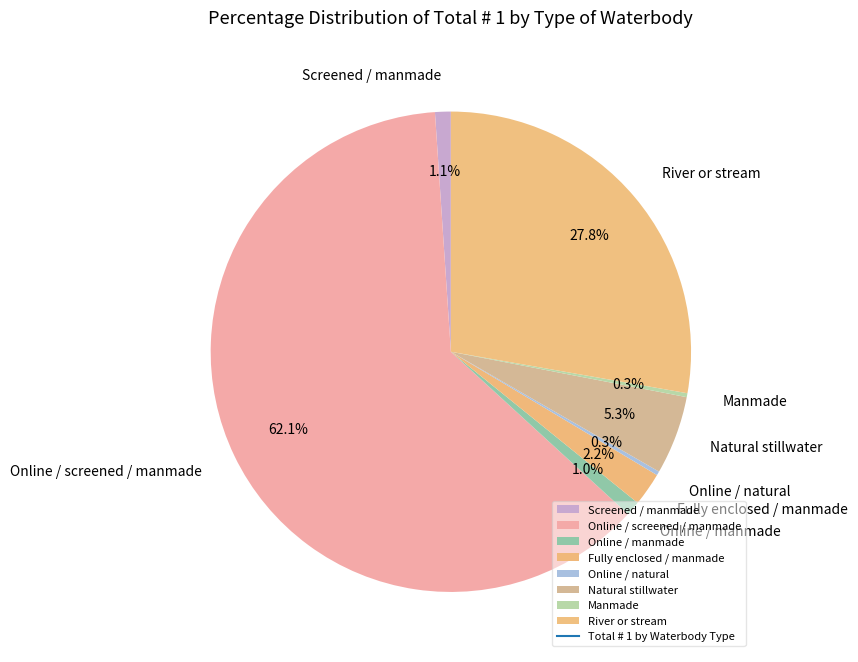

Do Fully enclosed / manmade and Online / screened / manmade together represent more than half of the pie?

Yes